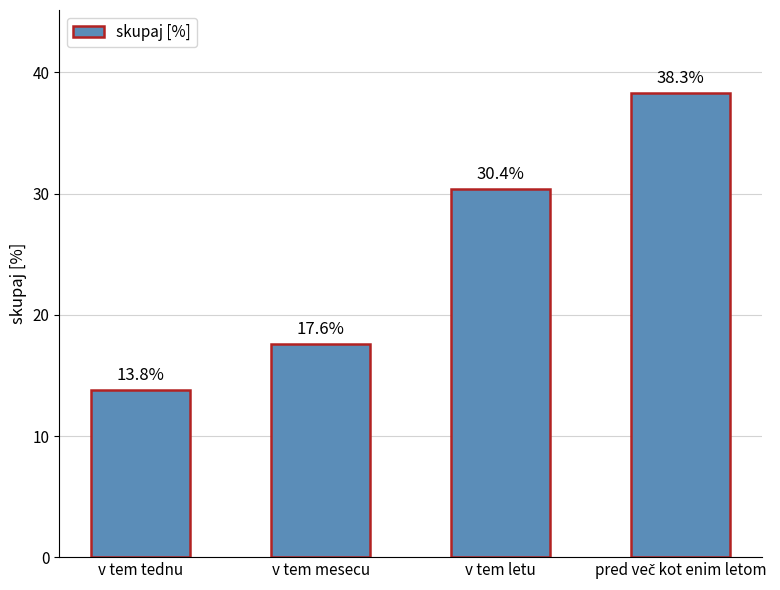

What is the difference between the second highest and minimum values?

16.6